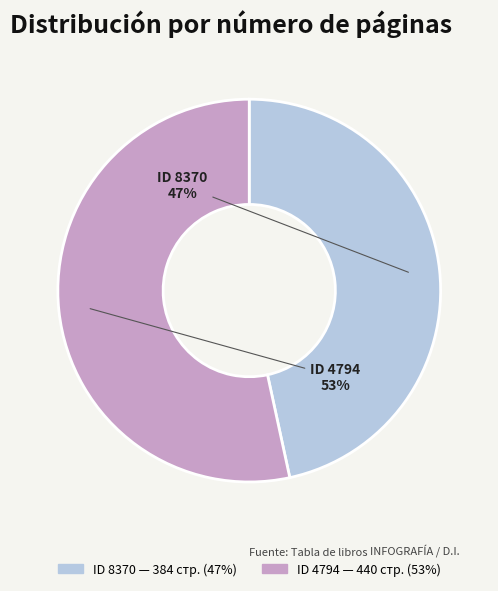

Does any single category account for the majority?

Yes